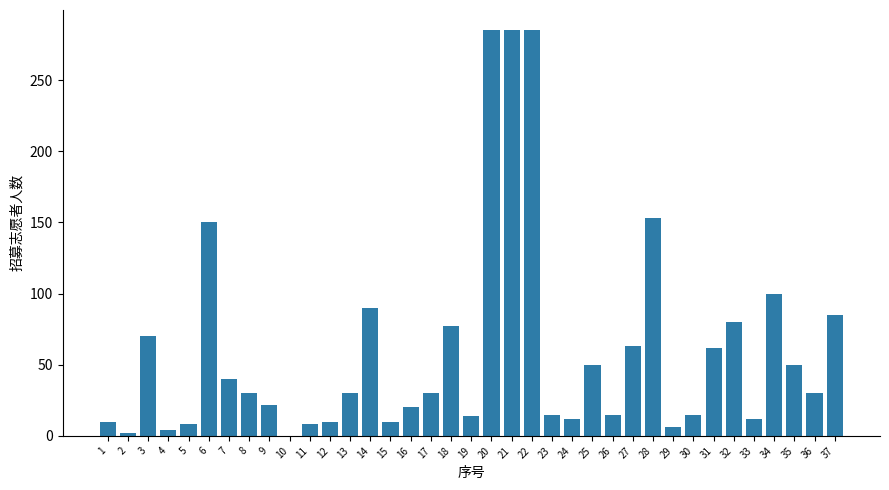

The value at 30 is 15. True or false?

True